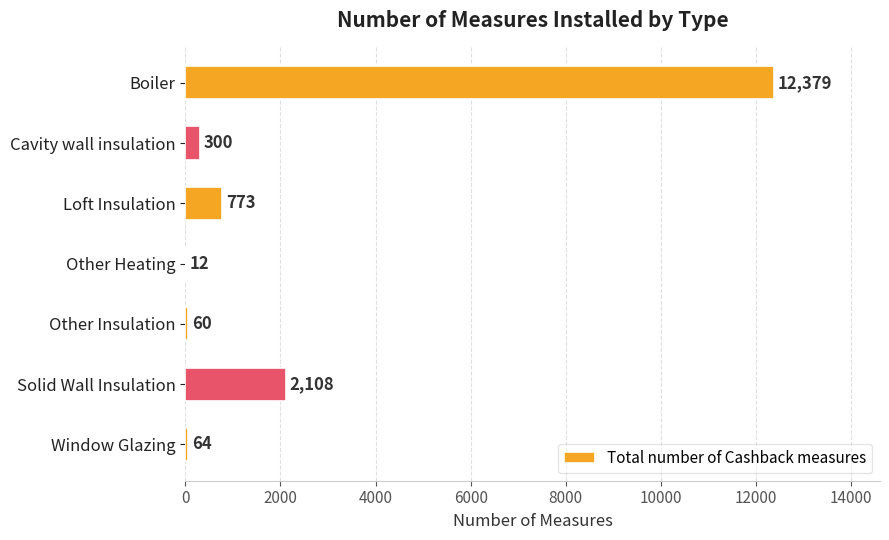

The chart shows a value of 18141 at Boiler. True or false?

False